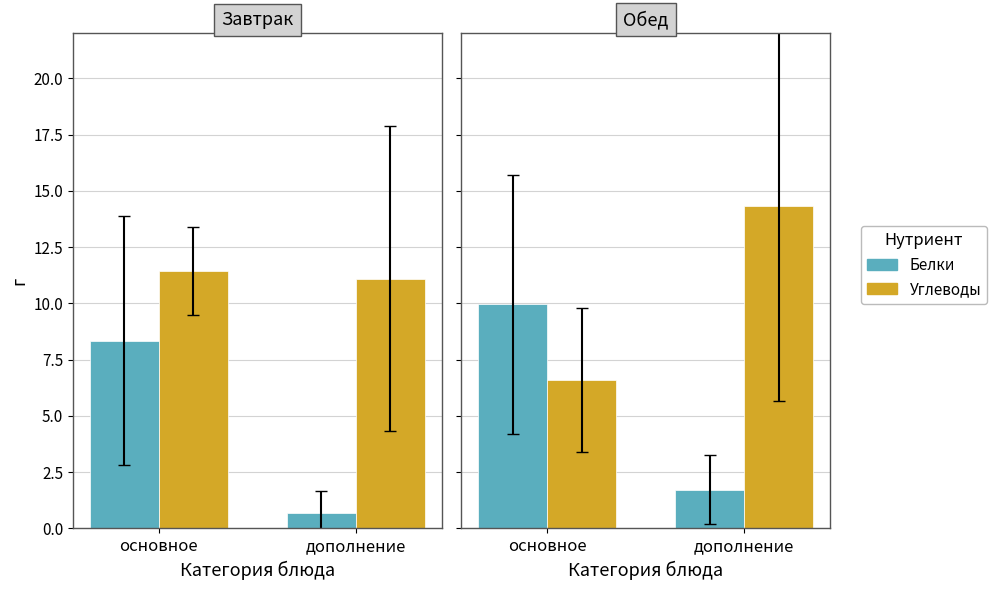

At how many categories does at least one series exceed 12?

1